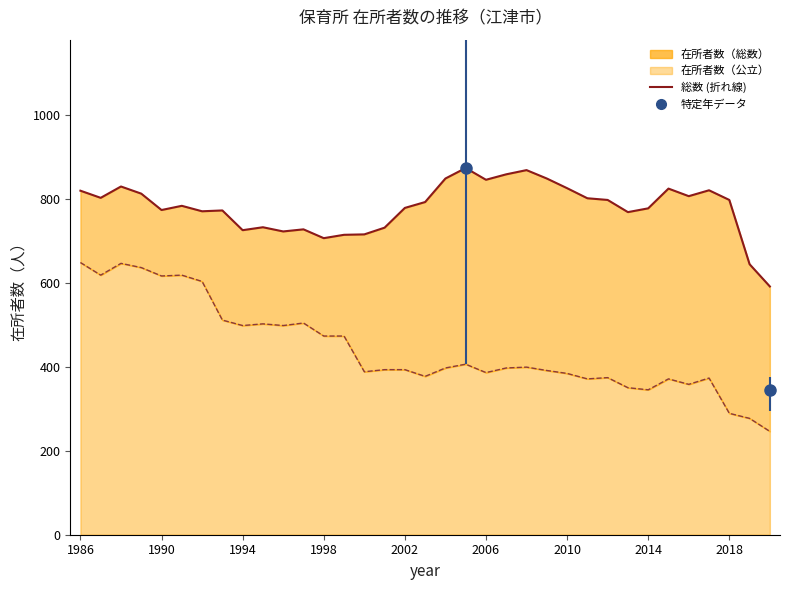

True or false: 総数（在所者）_line and 公立（在所者）_line cross at least once.

False